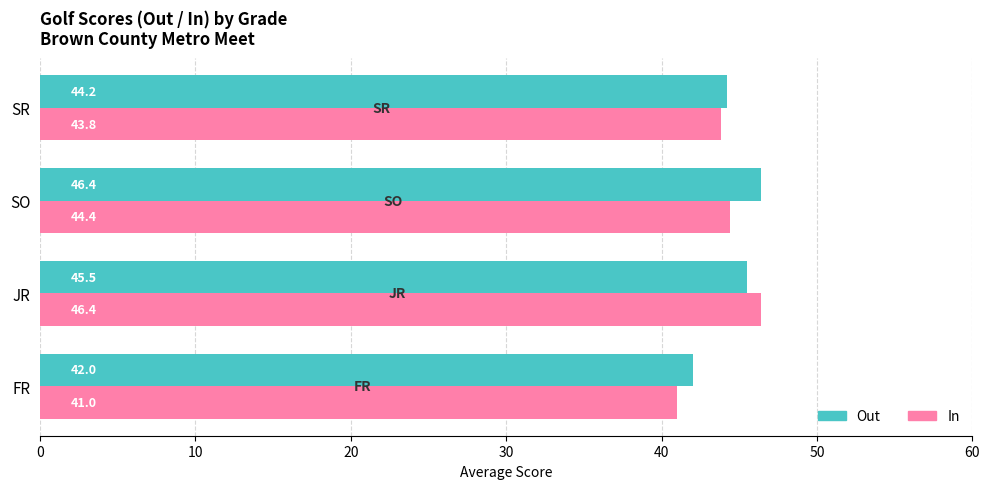

Rank the series at SR from highest to lowest value.

Out, In